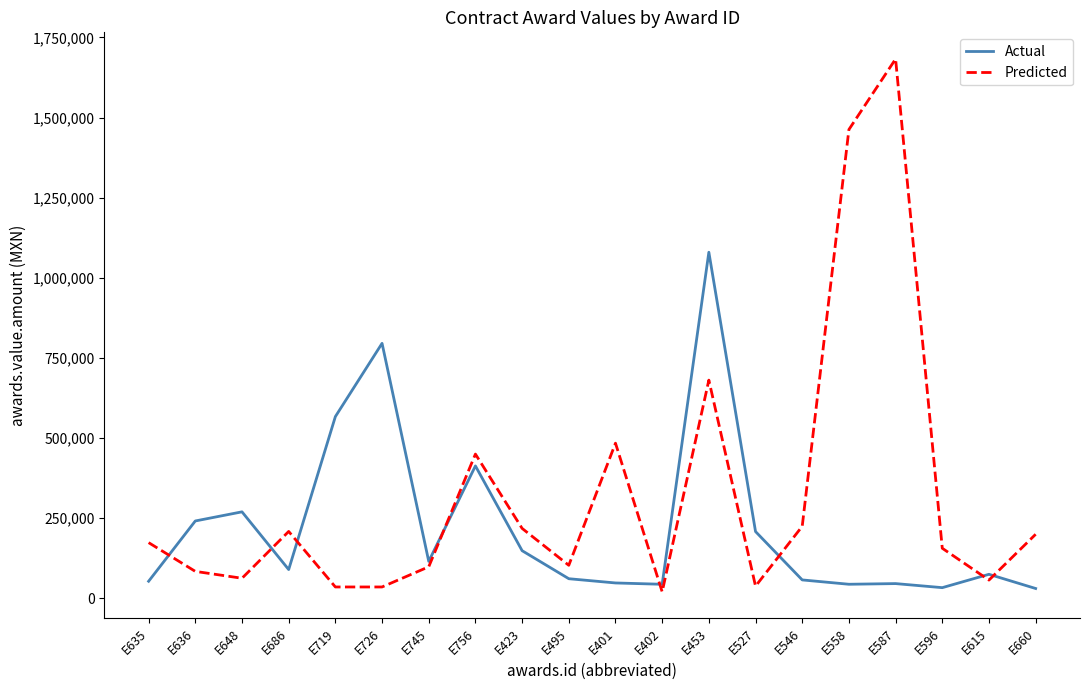

What is the average value of the Actual series?

221278.7